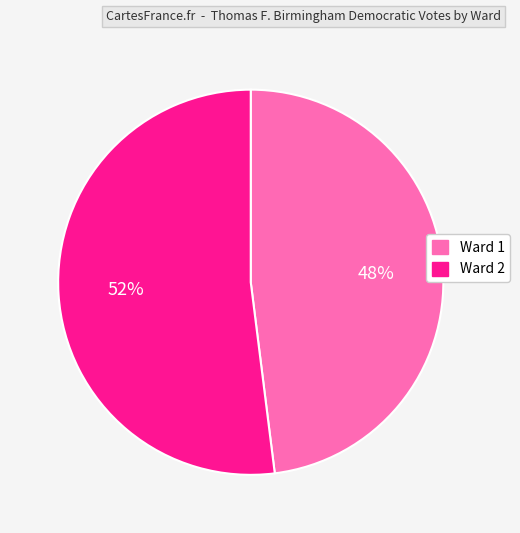

Rank the categories by value from highest to lowest.

Ward 2, Ward 1